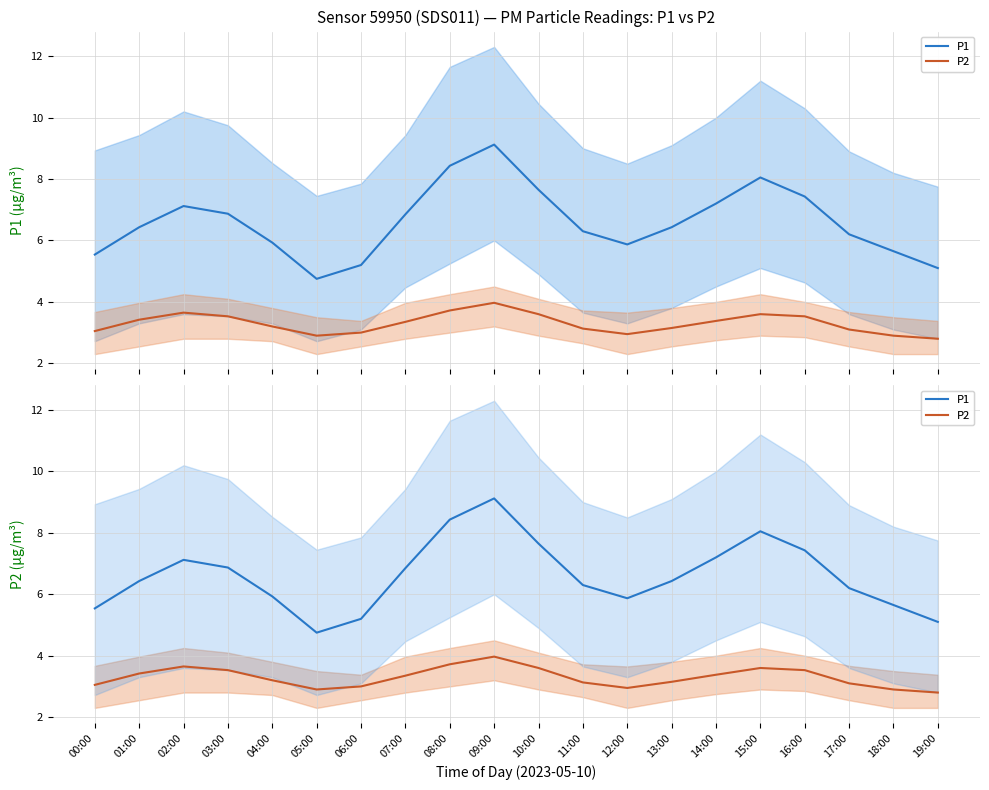

What is the sum of all P1 mean values?

132.1